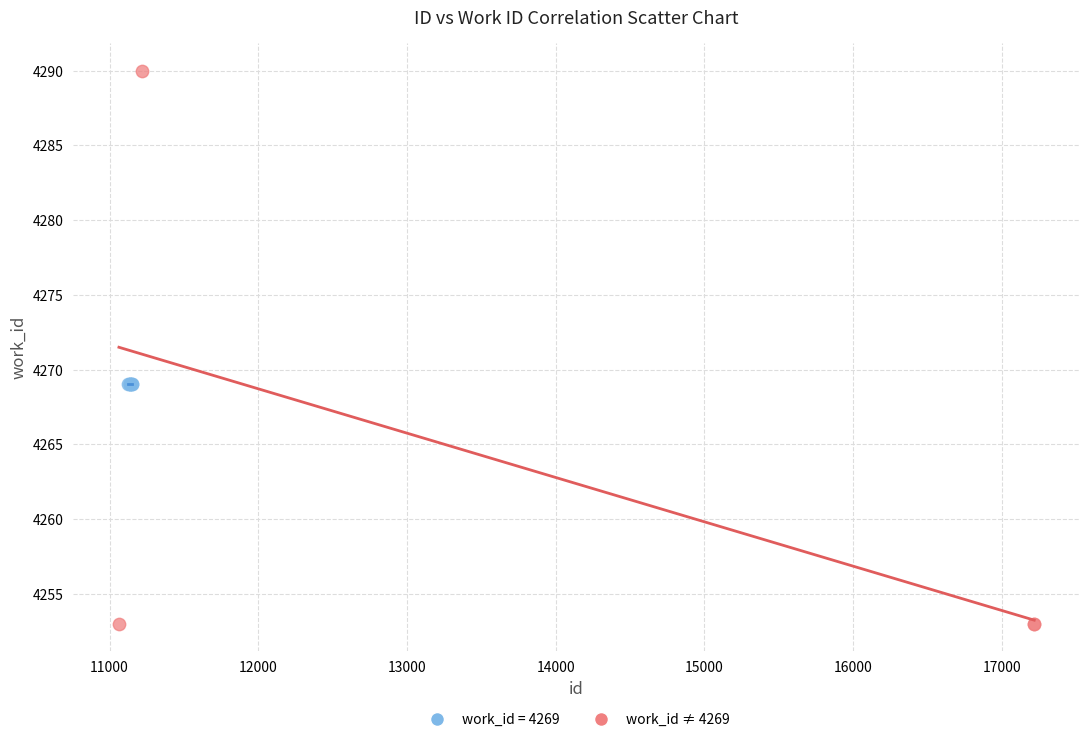

Which series reaches the maximum Y coordinate?

work_id ≠ 4269